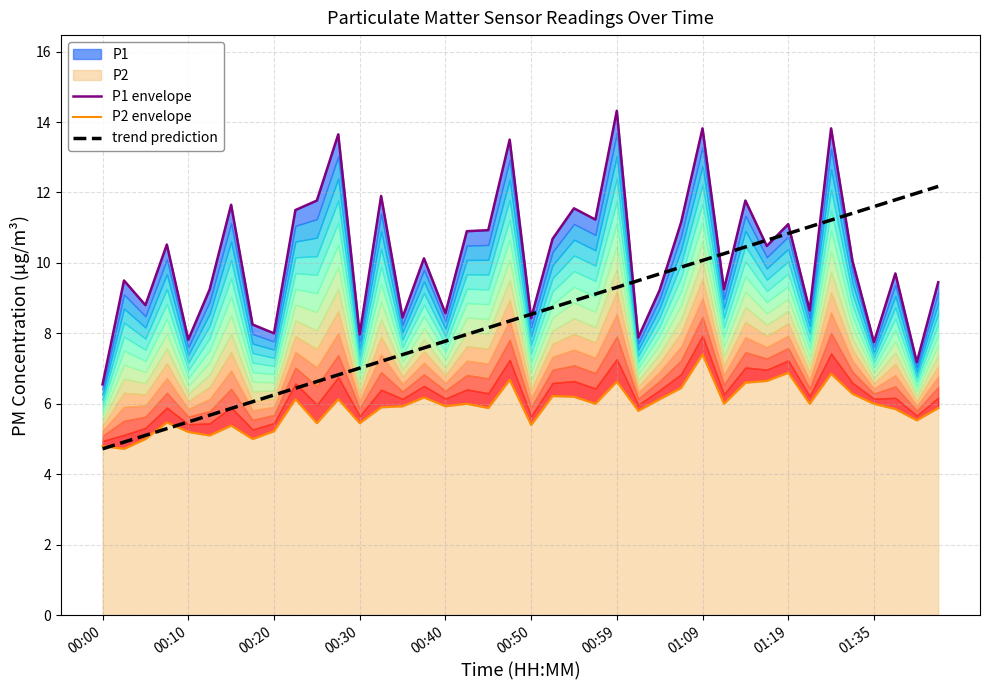

Is it true that trend prediction equals 7.8 at 00:40?

True